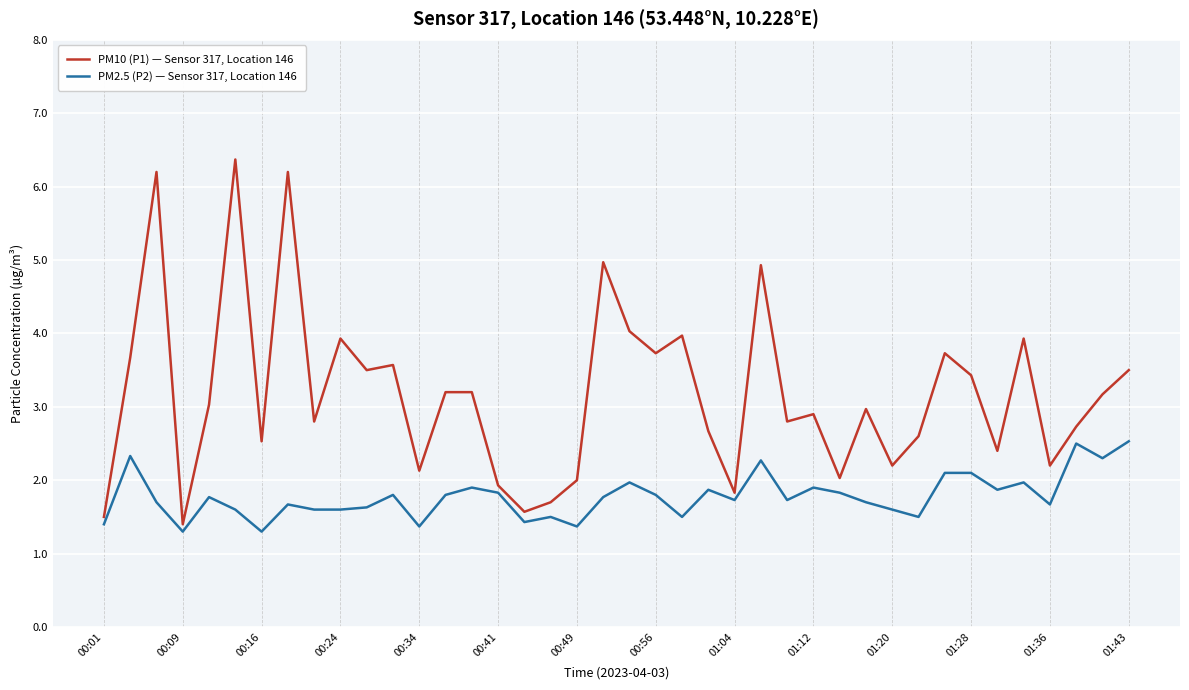

Does the chart display data point markers on the line(s)?

No